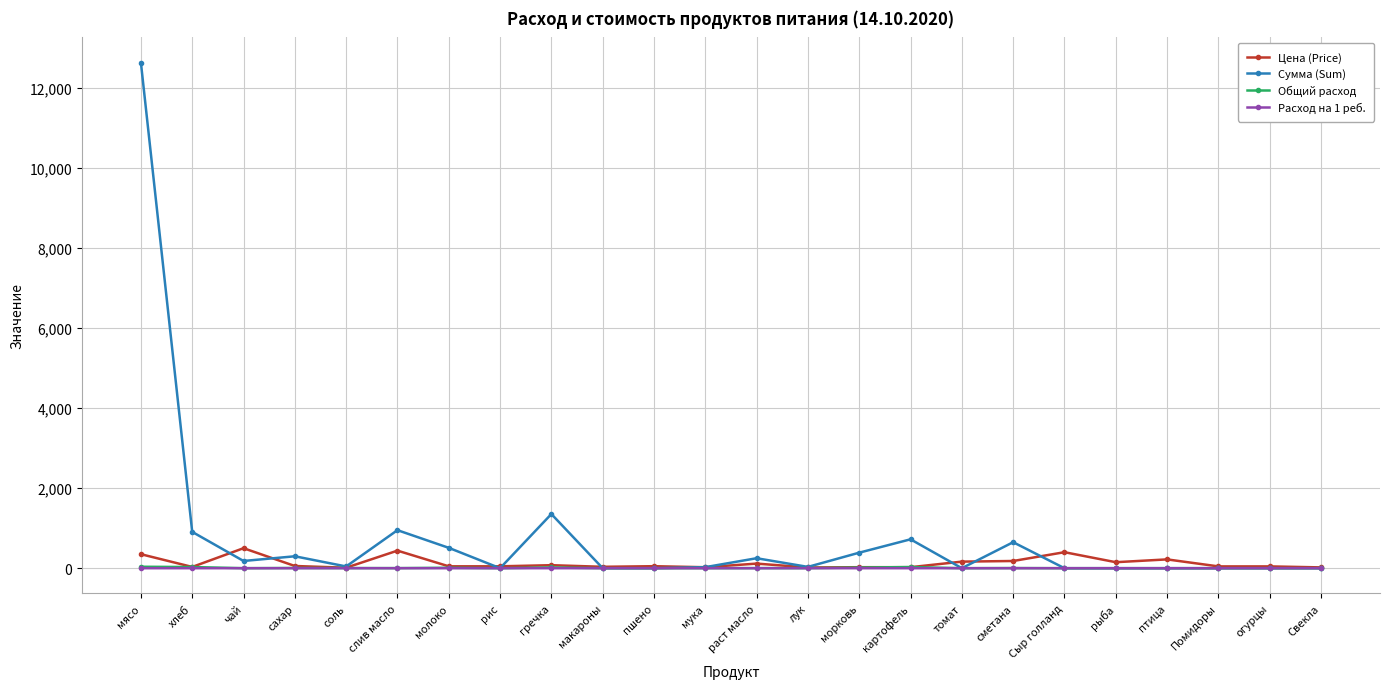

How many categories are shown in the chart?

24